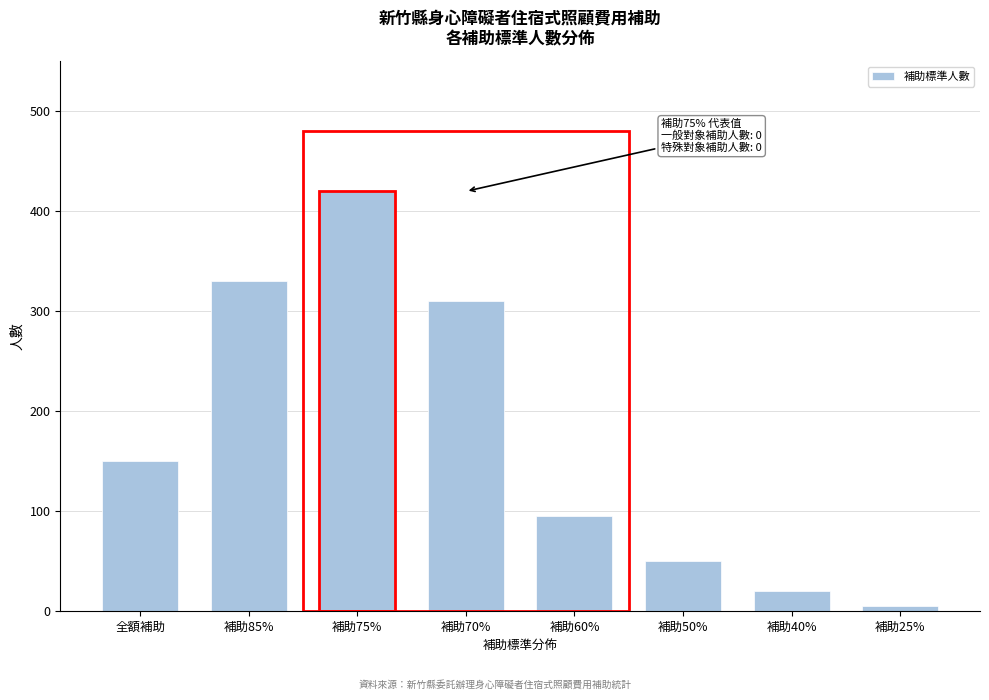

Reading left to right, extract all data points from this chart.

150	330	420	310	95	50	20	5